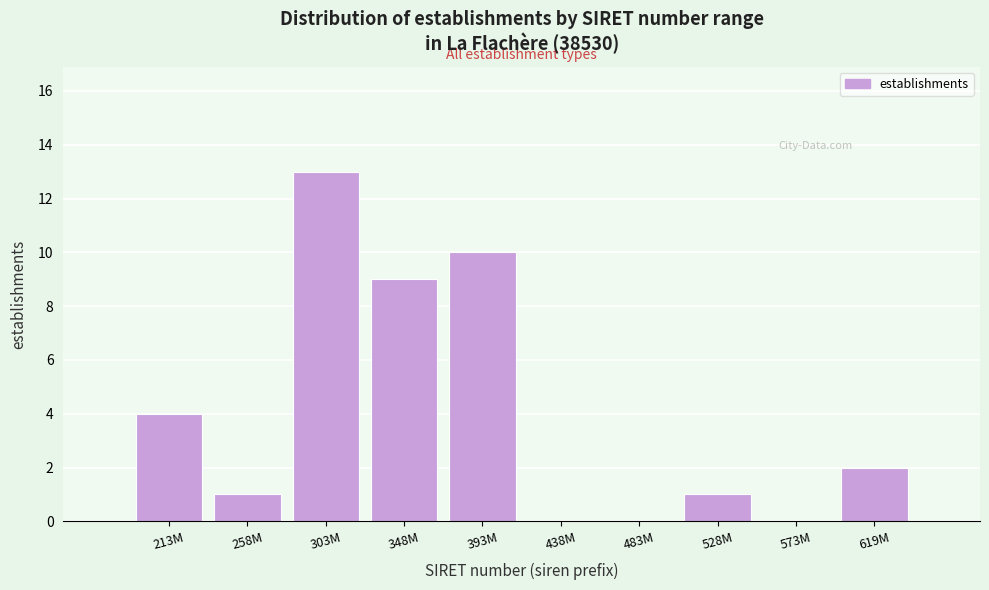

Reading right to left, what are all the values shown in this chart?

619M=2	573M=0	528M=1	483M=0	438M=0	393M=10	348M=9	303M=13	258M=1	213M=4